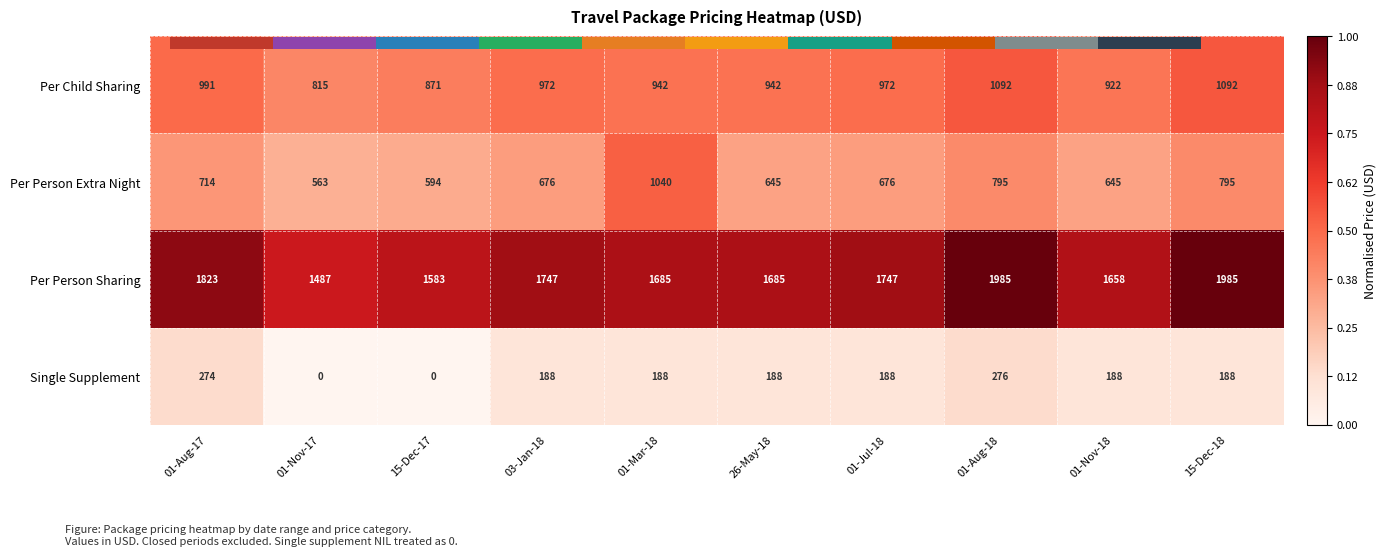

The Per Child Sharing series shows 0.6 at 15-Dec-18. True or false?

True